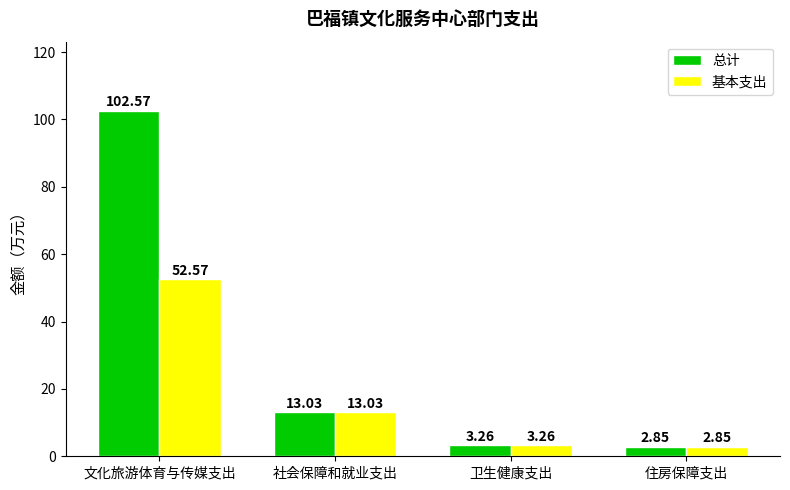

At which label does 基本支出 reach its minimum?

住房保障支出